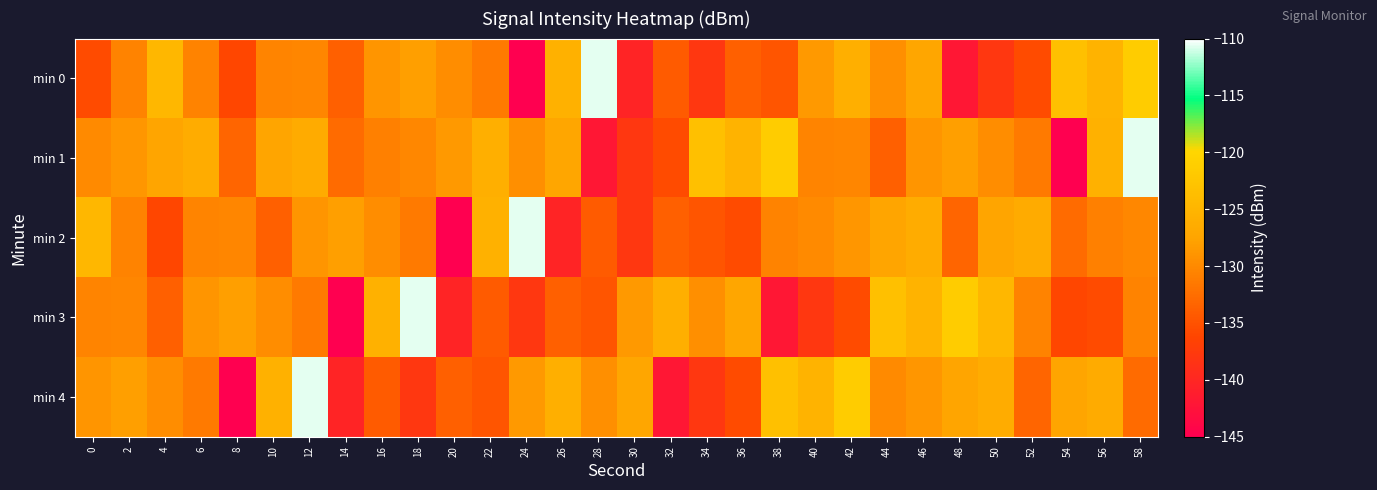

Reading left to right, list all the values displayed in this chart.

min 0: 0=-135.6	2=-130.6	4=-124.7	6=-130.6	8=-136.0	10=-130.4	12=-130.3	14=-133.7	16=-128.9	18=-127.9	20=-129.7	22=-131.4	24=-145.0	26=-125.7	28=-110.6	30=-140.3	32=-134.1	34=-137.9	36=-133.7	38=-134.6	40=-128.5	42=-125.9	44=-129.5	46=-127.3	48=-141.9	50=-138.0	52=-135.6	54=-123.4	56=-125.2	58=-121.4
min 1: 0=-129.9	2=-128.8	4=-127.5	6=-126.4	8=-133.4	10=-127.5	12=-126.4	14=-132.8	16=-130.8	18=-130.1	20=-128.5	22=-125.9	24=-129.5	26=-127.3	28=-141.9	30=-138.0	32=-135.6	34=-123.4	36=-125.2	38=-121.4	40=-130.4	42=-130.3	44=-133.7	46=-128.9	48=-127.9	50=-129.7	52=-131.4	54=-145.0	56=-125.7	58=-110.6
min 2: 0=-124.7	2=-130.6	4=-136.0	6=-130.4	8=-130.3	10=-133.7	12=-128.9	14=-127.9	16=-129.7	18=-131.4	20=-145.0	22=-125.7	24=-110.6	26=-140.3	28=-134.1	30=-137.9	32=-133.7	34=-134.6	36=-135.6	38=-130.6	40=-129.9	42=-128.8	44=-127.5	46=-126.4	48=-133.4	50=-127.5	52=-126.4	54=-132.8	56=-130.8	58=-130.1
min 3: 0=-130.4	2=-130.3	4=-133.7	6=-128.9	8=-127.9	10=-129.7	12=-131.4	14=-145.0	16=-125.7	18=-110.6	20=-140.3	22=-134.1	24=-137.9	26=-133.7	28=-134.6	30=-128.5	32=-125.9	34=-129.5	36=-127.3	38=-141.9	40=-138.0	42=-135.6	44=-123.4	46=-125.2	48=-121.4	50=-124.7	52=-130.6	54=-136.0	56=-135.6	58=-130.6
min 4: 0=-128.9	2=-127.9	4=-129.7	6=-131.4	8=-145.0	10=-125.7	12=-110.6	14=-140.3	16=-134.1	18=-137.9	20=-133.7	22=-134.6	24=-128.5	26=-125.9	28=-129.5	30=-127.3	32=-141.9	34=-138.0	36=-135.6	38=-123.4	40=-125.2	42=-121.4	44=-129.9	46=-128.8	48=-127.5	50=-126.4	52=-133.4	54=-127.5	56=-126.4	58=-132.8